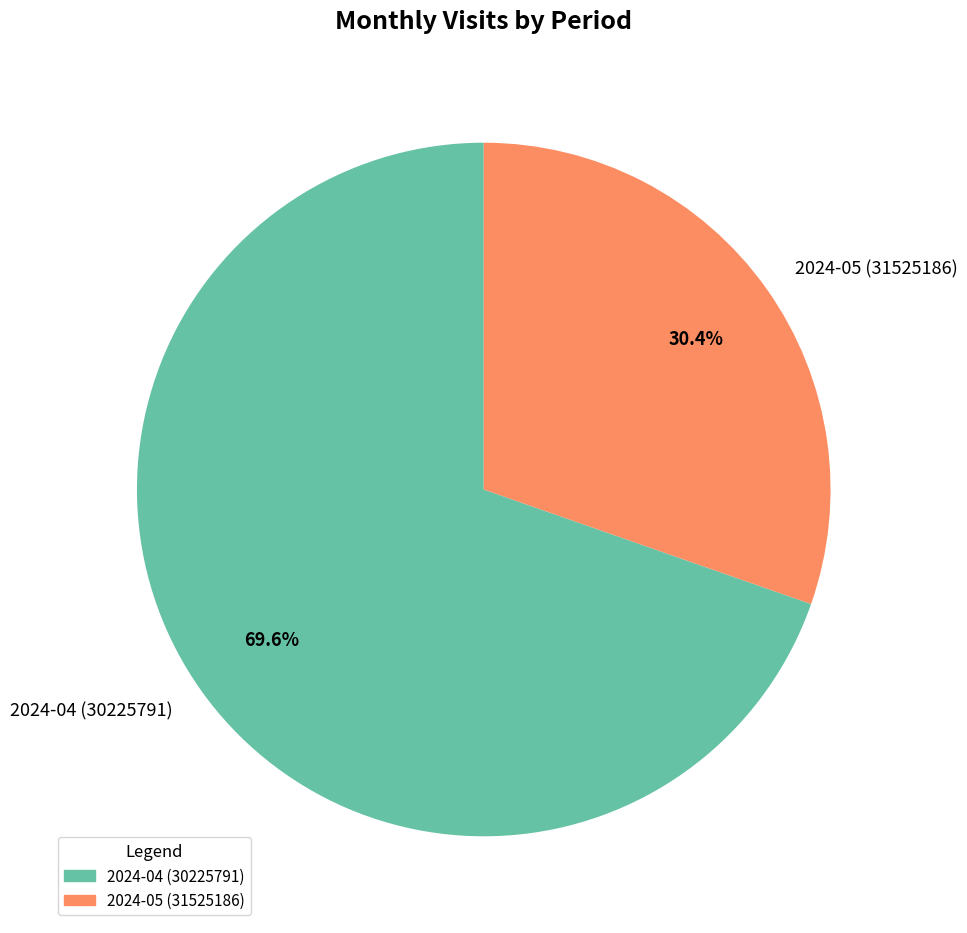

Which slice is the smallest?

2024-05 (31525186)